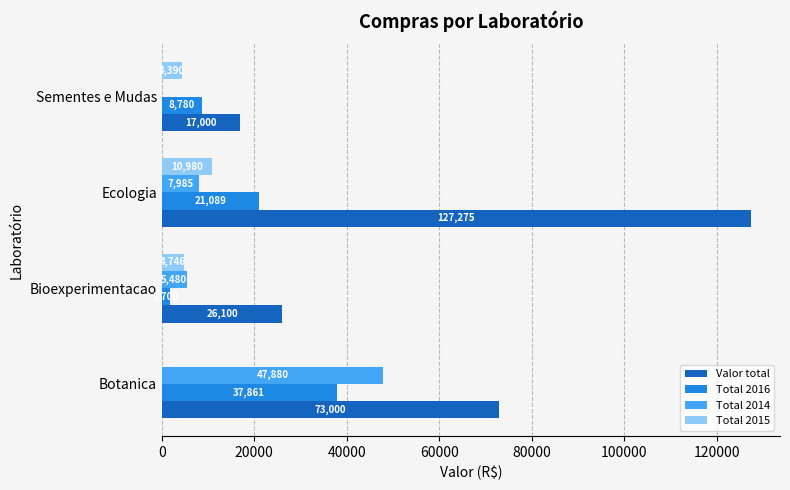

The Total 2016 series shows 14583.2 at Sementes e Mudas. True or false?

False